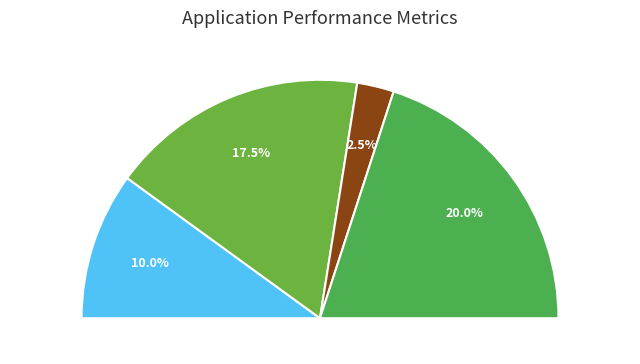

How many slices are in this pie chart?

8